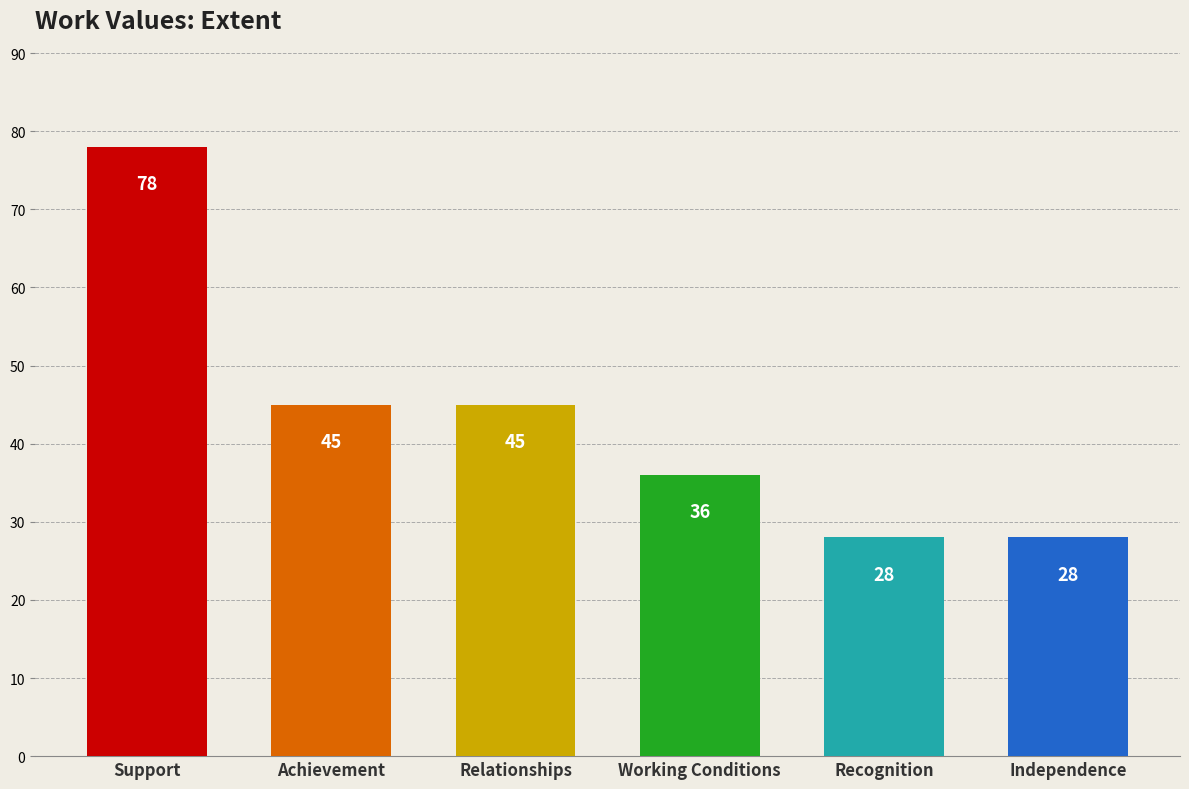

What is the sum of all values?

260